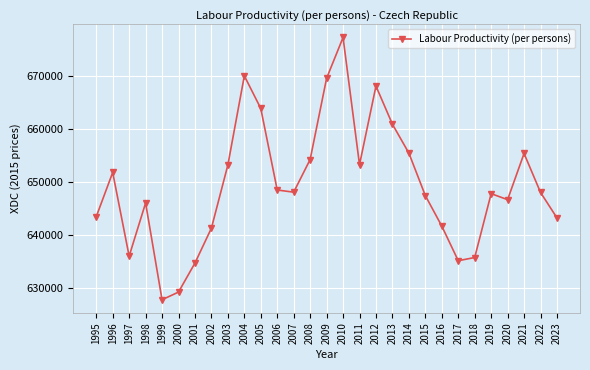

What is the smallest value displayed?

627812.4